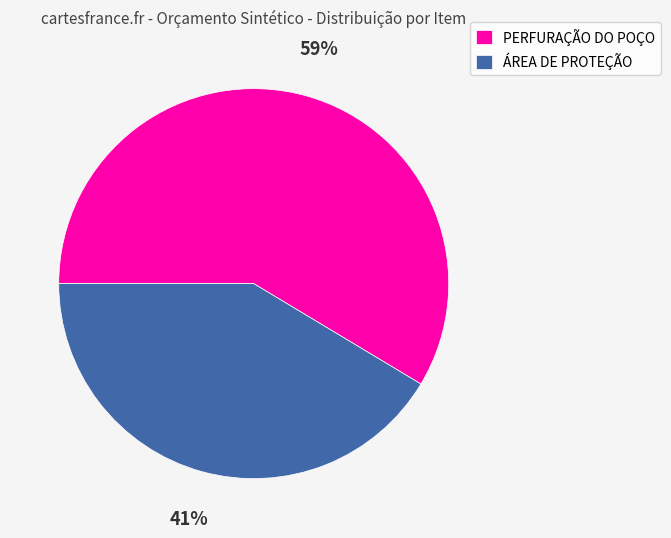

Which slice represents more than half of the pie?

PERFURAÇÃO DO POÇO